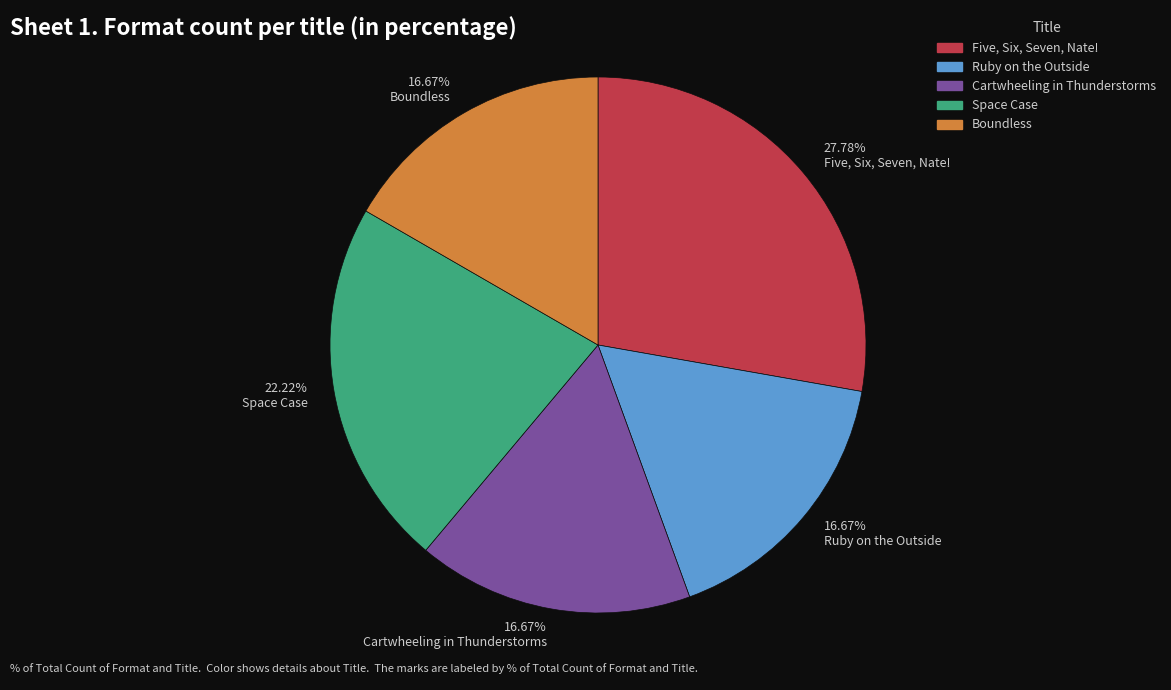

Count the number of slices in the pie.

5